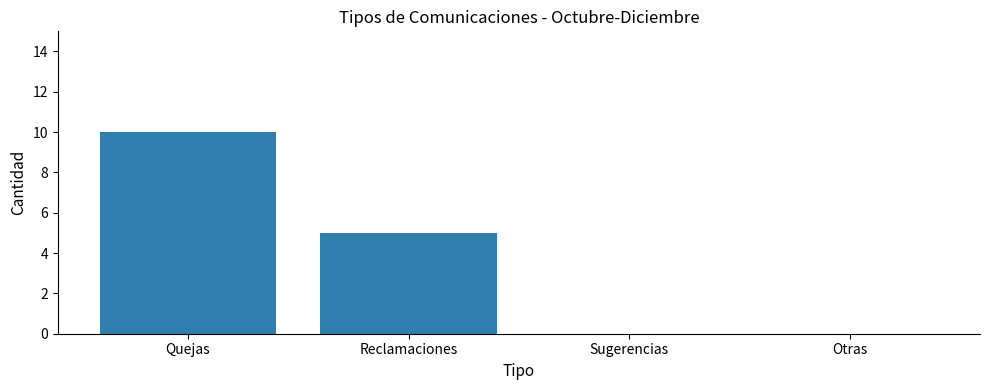

Reading left to right, transcribe all the data shown in this chart.

Quejas=10	Reclamaciones=5	Sugerencias=0	Otras=0